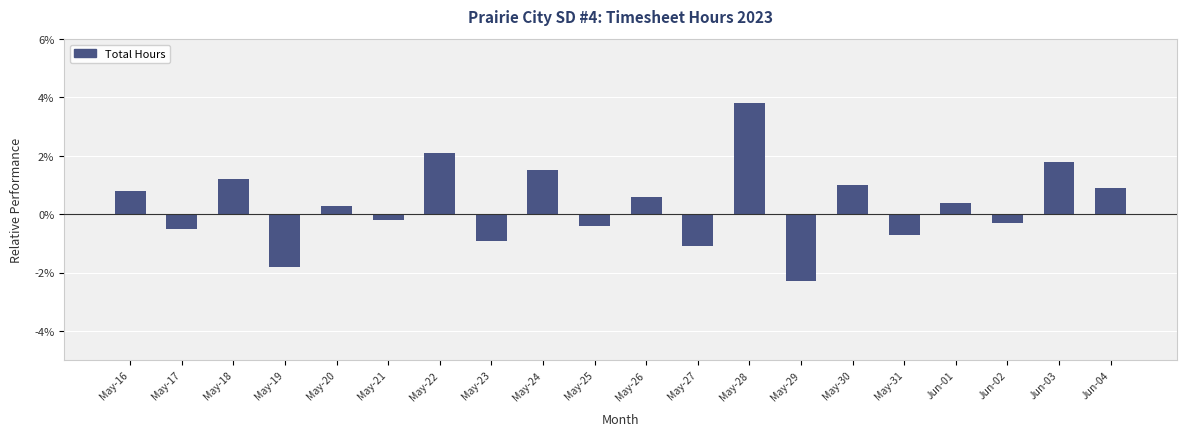

Is it true that the value at May-24 is 1.5?

True